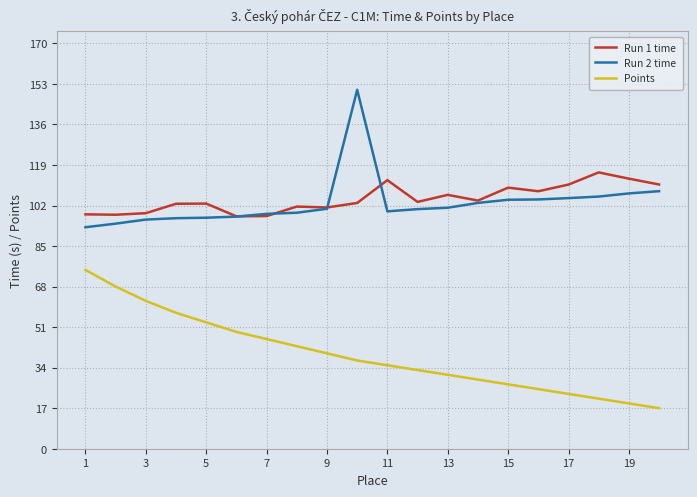

What is the minimum value shown in the chart?

17.0